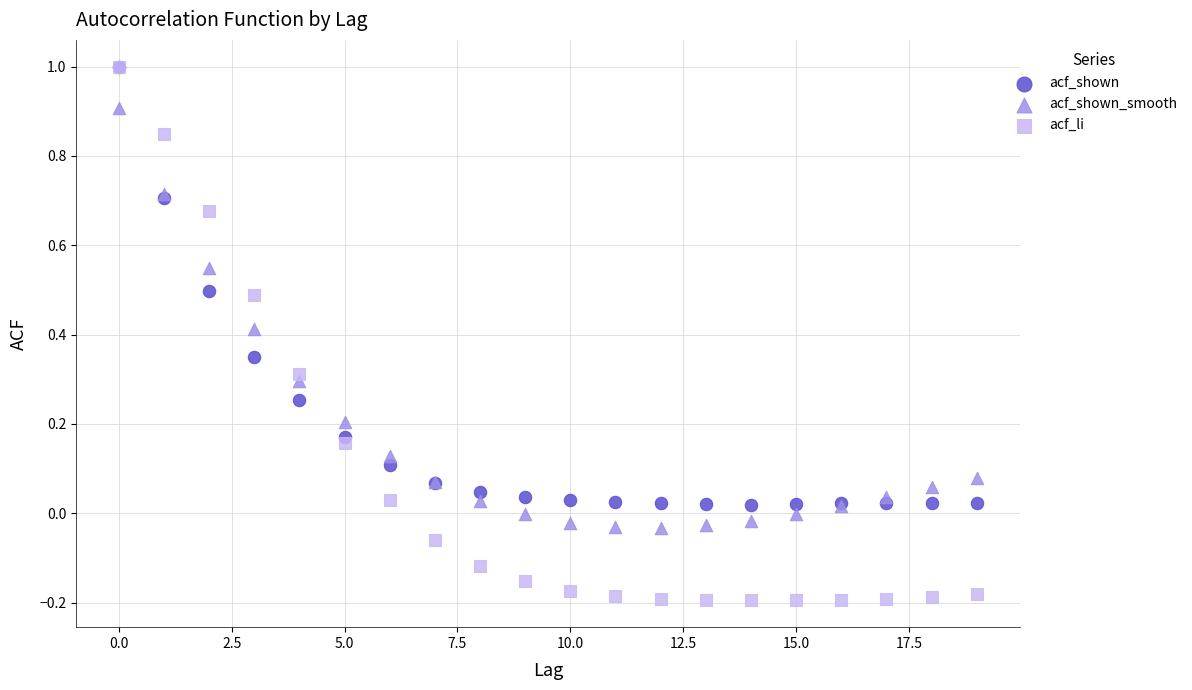

Which series has the largest Y range (max minus min)?

acf_li